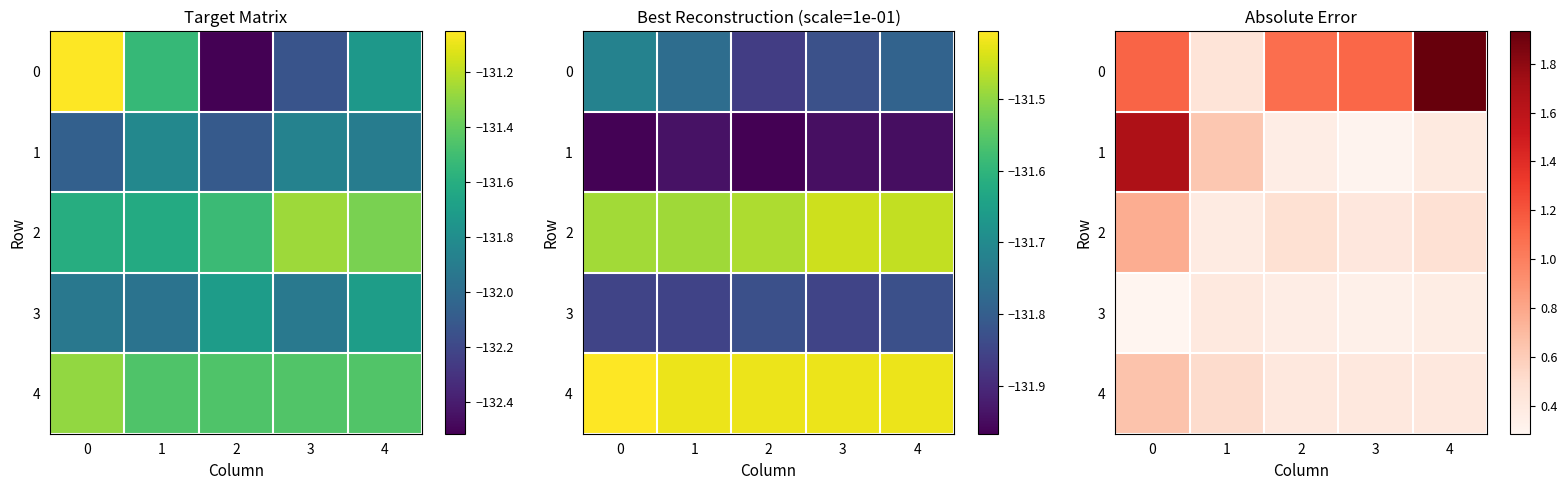

The value of 3 at 2 is 0.5. True or false?

False